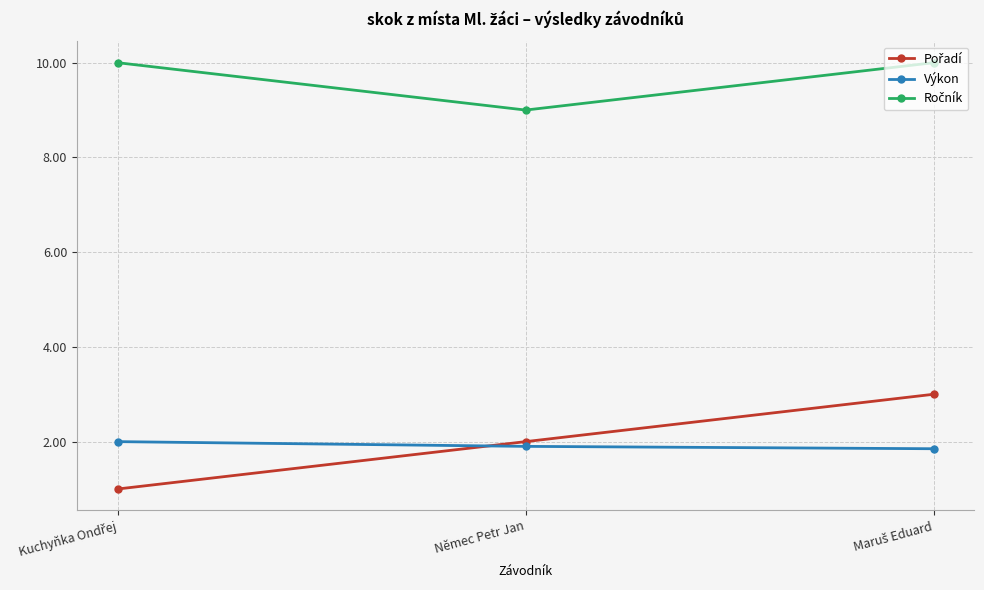

What is the label of the 2nd point from the left?

Němec Petr Jan